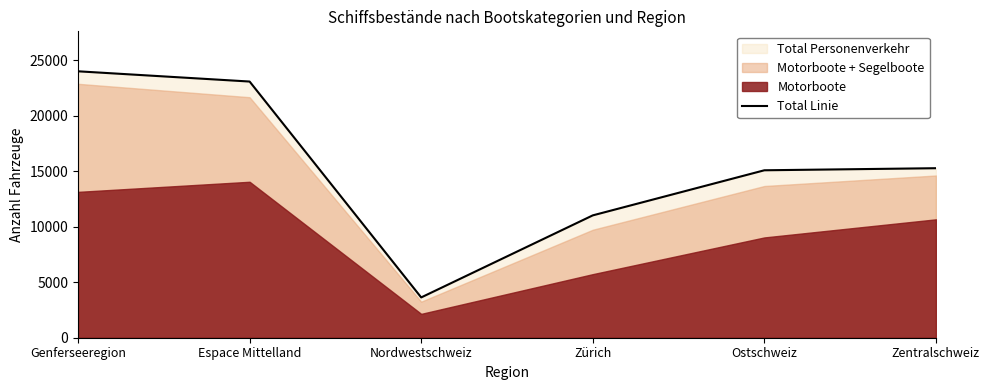

What is the change in value from Genferseeregion to Espace Mittelland?

-923